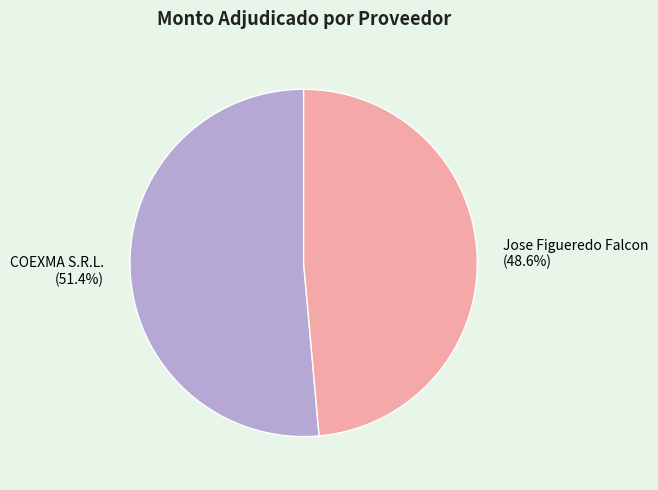

Combined, what portion of the pie is Jose Figueredo Falcon and COEXMA S.R.L.?

100.0%